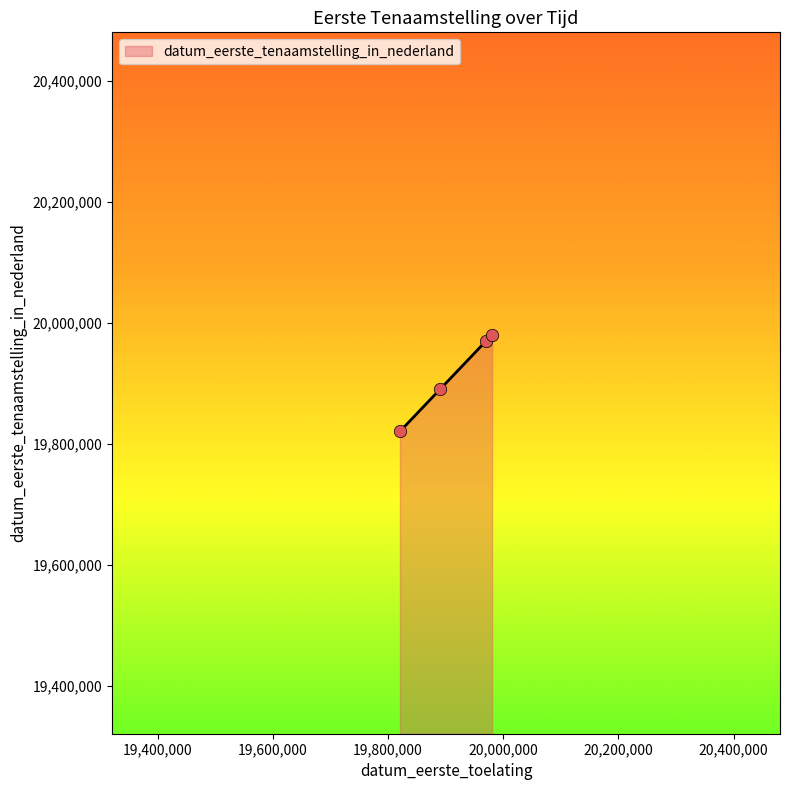

What is the greatest value displayed?

19980720